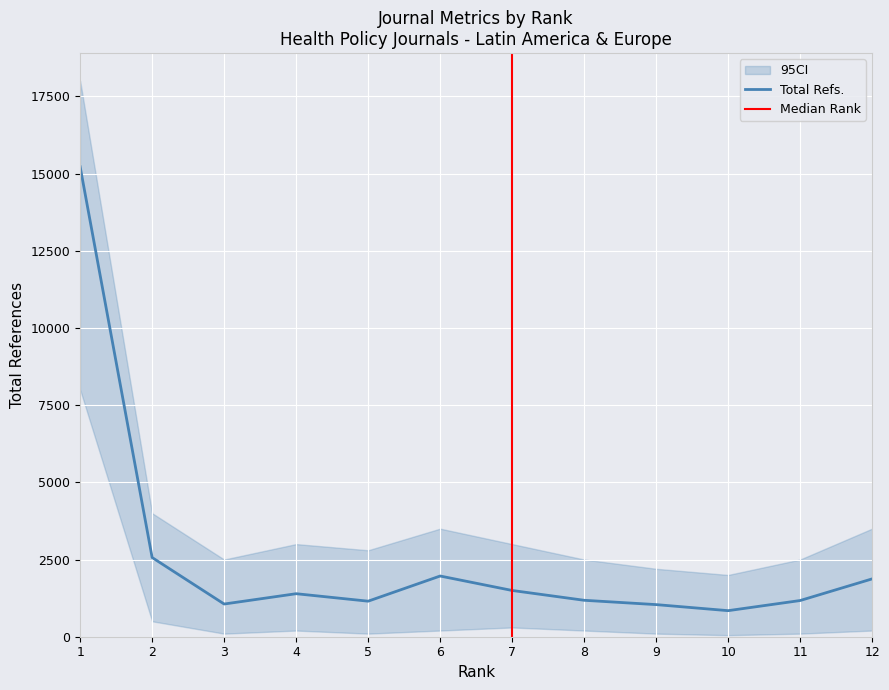

The value of Total Refs. at 1 is 5634. True or false?

False